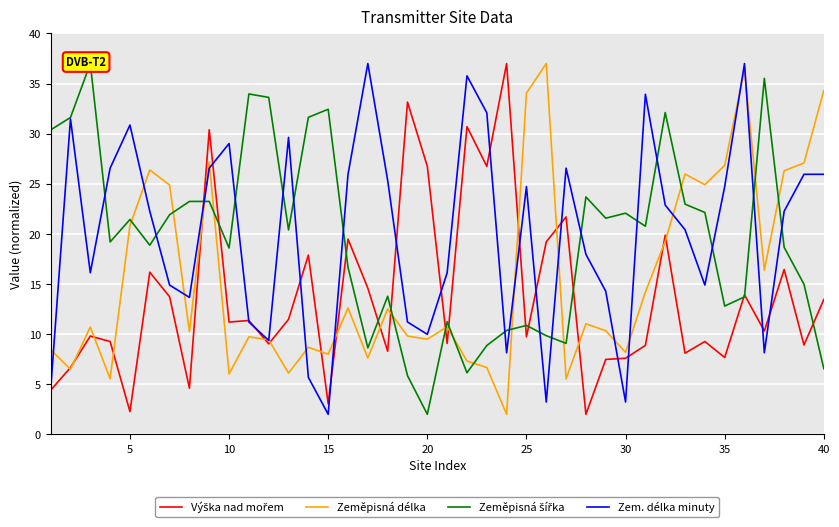

How many distinct data groups are displayed?

4